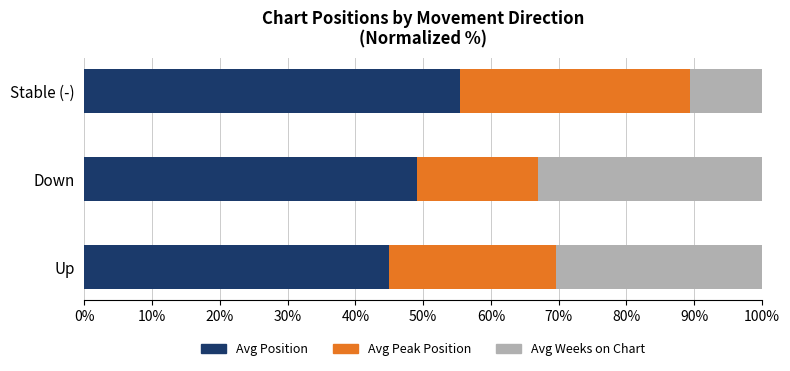

What is the difference between the maximum and minimum values in the Avg Position series?

10.6